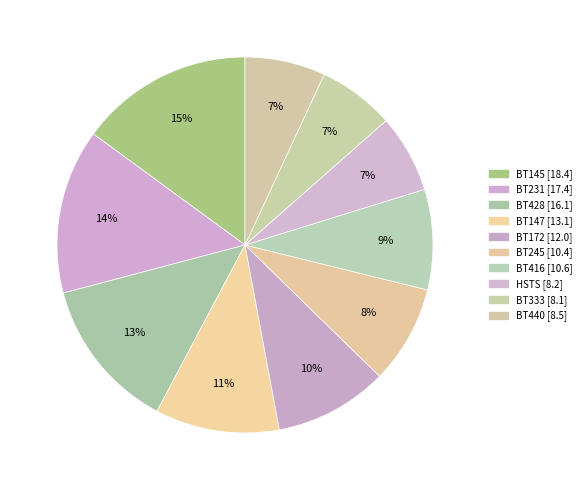

True or false: HSTS accounts for 17% of the total.

False